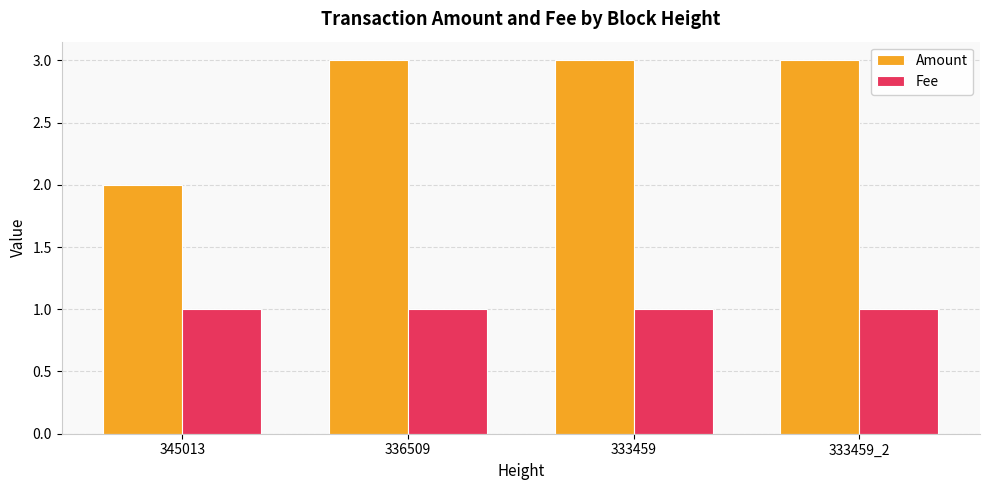

What position from the right is 333459_2?

1